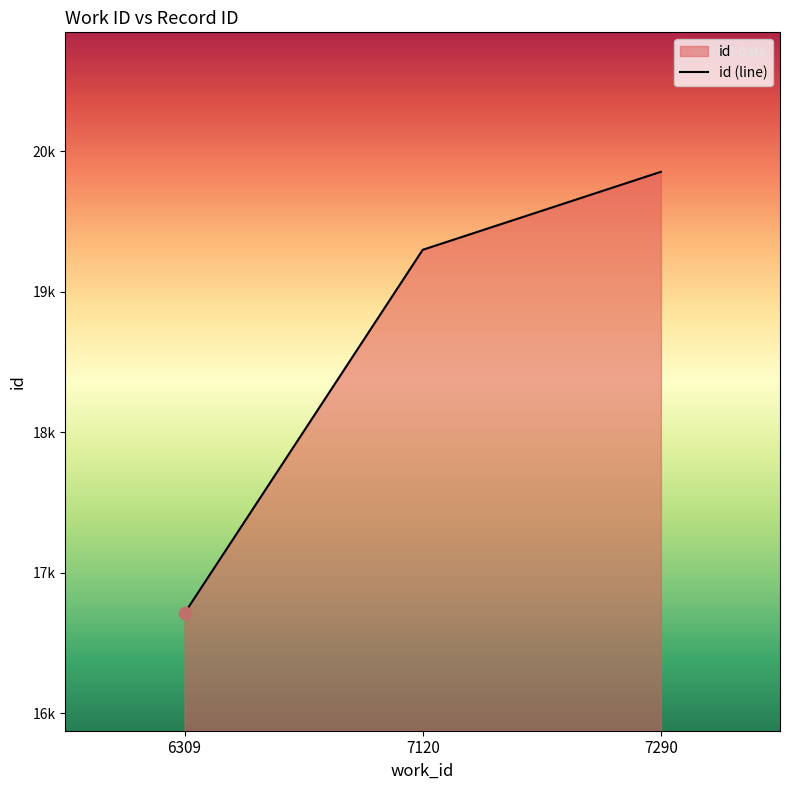

Between 7290 and 6309, which is larger?

7290